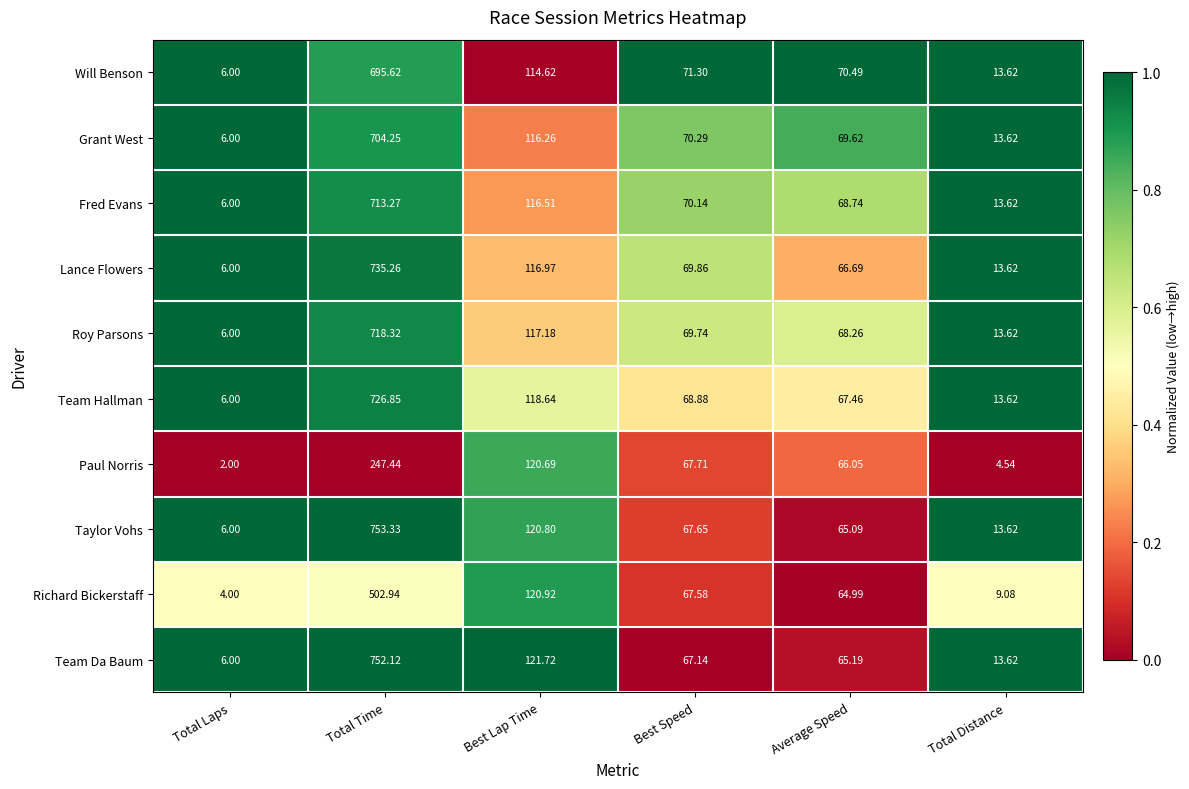

What is the total value across all series at Best Lap Time?

1184.3